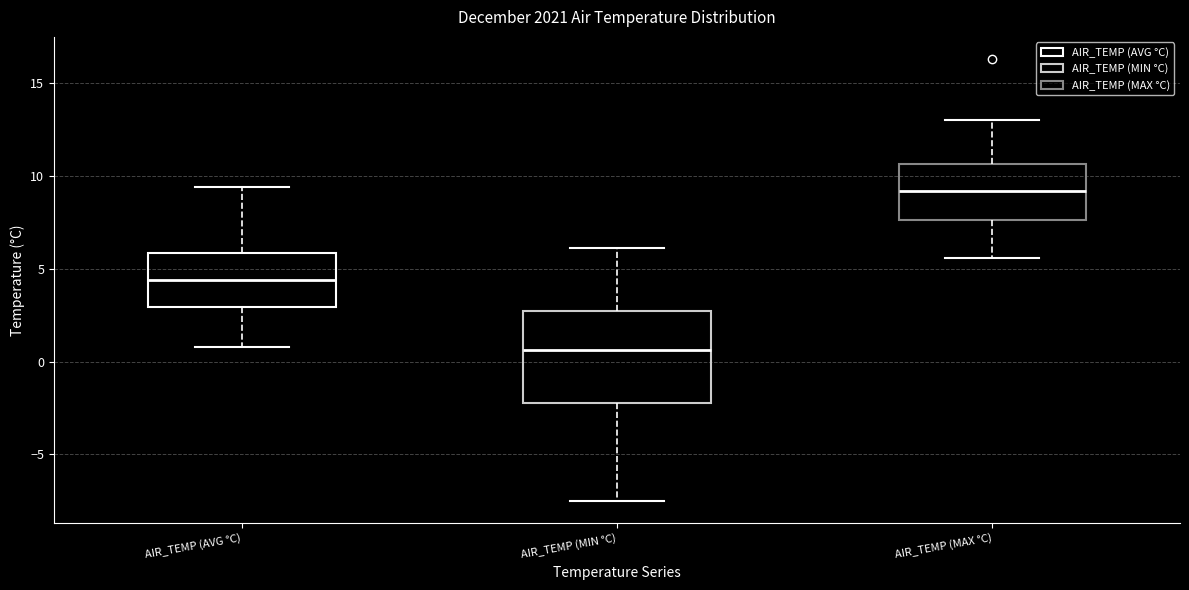

Where is the lower edge of the box for AIR_TEMP (AVG °C) on the y-axis? The values are not printed on the chart, so give them approximately, as read against the axis.

3.0